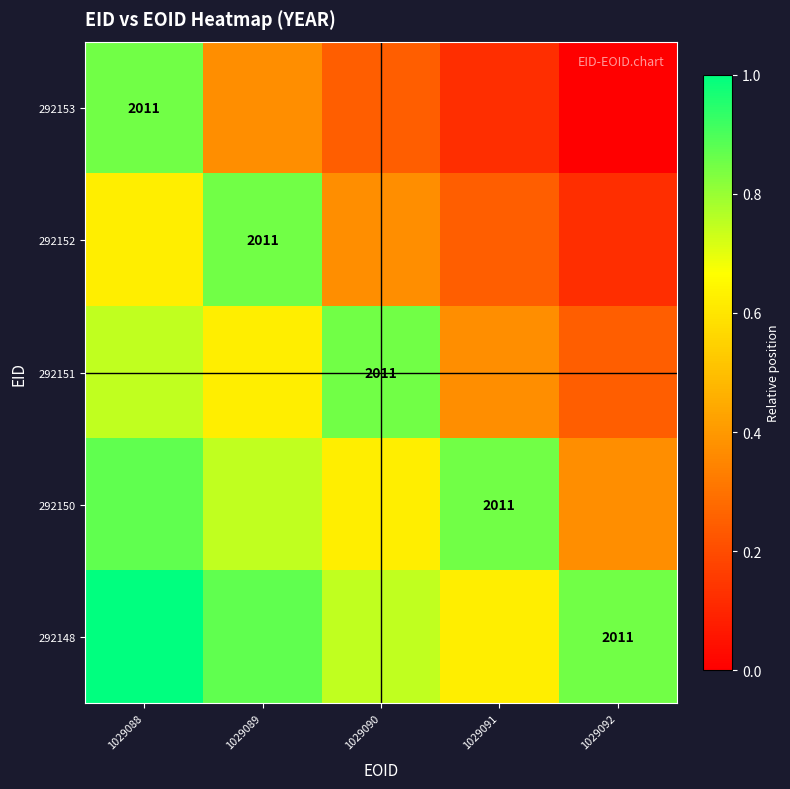

What is the total value across all series at 1029092?

1.6